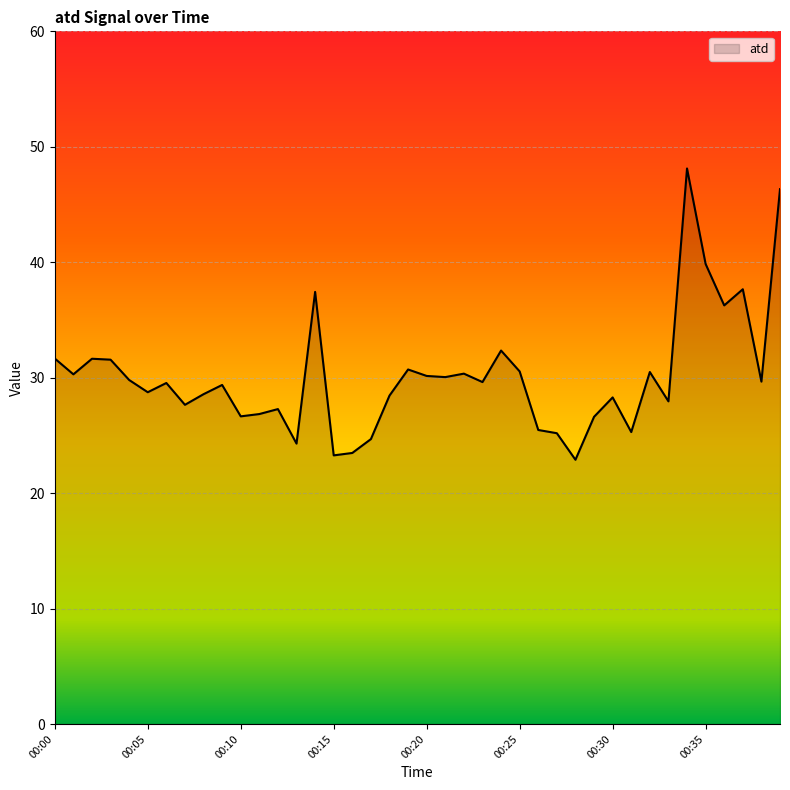

What is the maximum value shown in the chart?

48.1